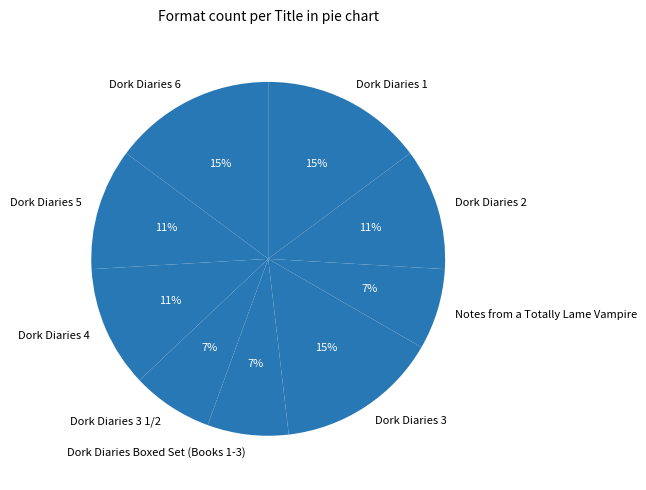

What percentage is the Dork Diaries 4 slice, to the nearest percent?

11%